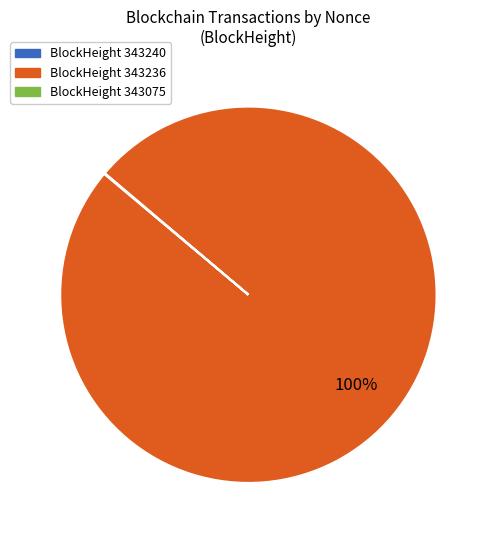

To the nearest percent, what is the average slice percentage?

33%